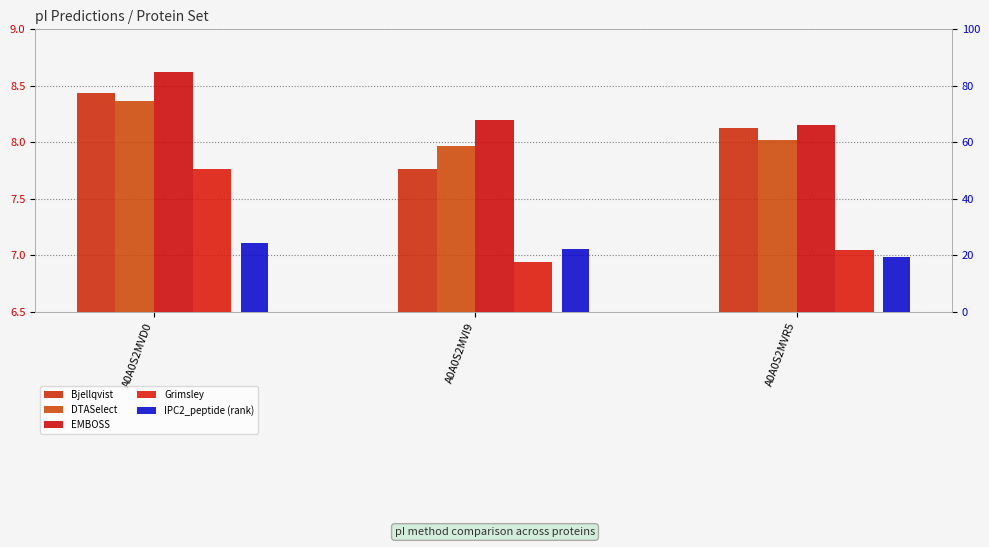

Count the EMBOSS values in the range 8 to 9.

3